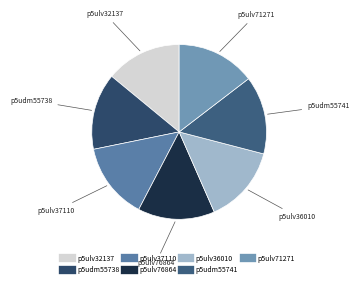

Does any single category account for the majority?

No